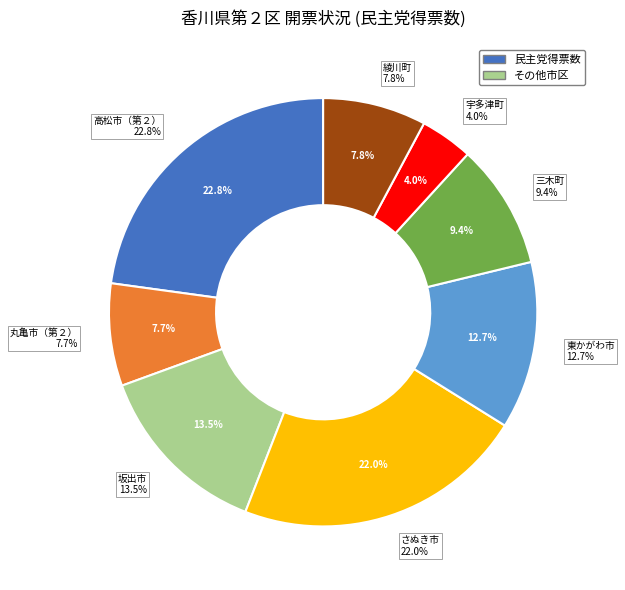

How many slices are in this pie chart?

8